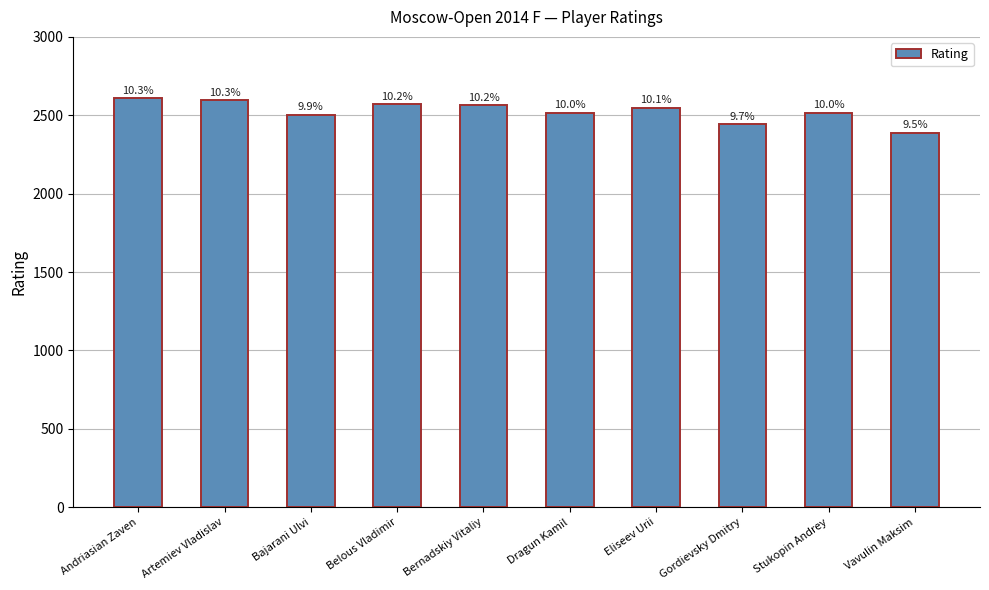

Does the chart contain any negative values?

No